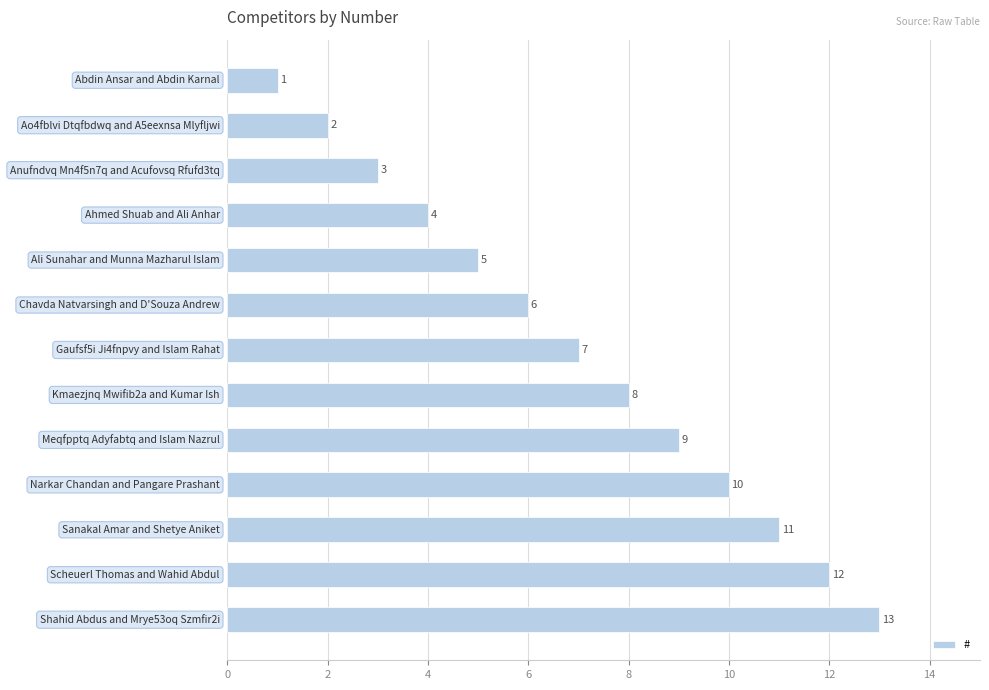

What is the maximum value shown in the chart?

13